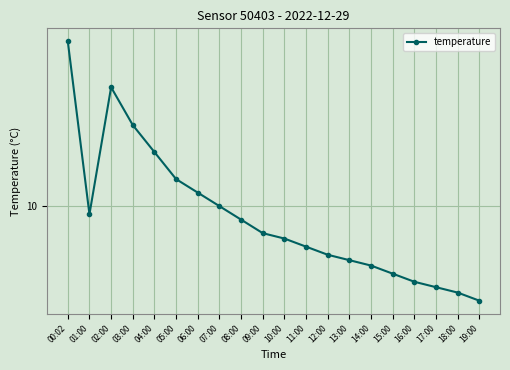

List the labels in order of value, largest first.

00:02, 02:00, 03:00, 04:00, 05:00, 06:00, 07:00, 01:00, 08:00, 09:00, 10:00, 11:00, 12:00, 13:00, 14:00, 15:00, 16:00, 17:00, 18:00, 19:00